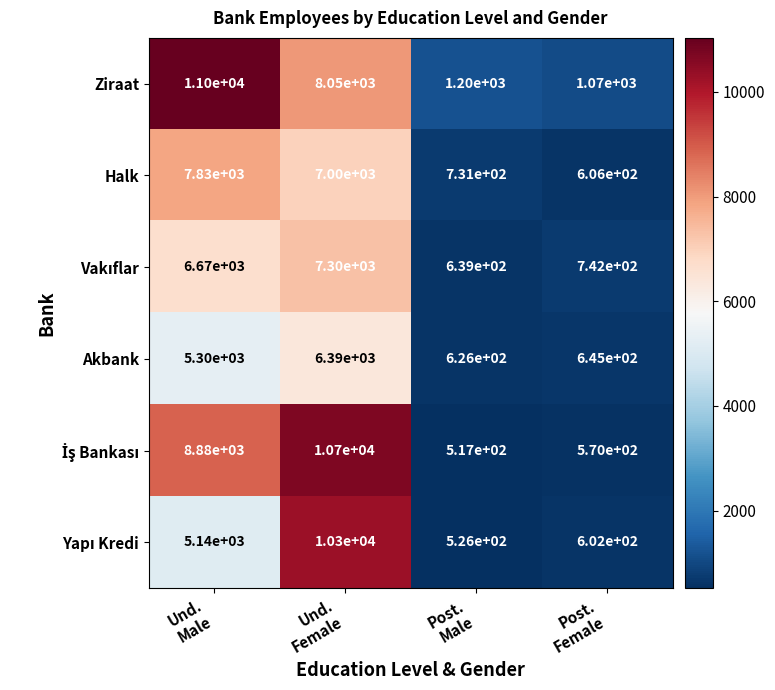

Which series has the largest total across all categories?

Ziraat